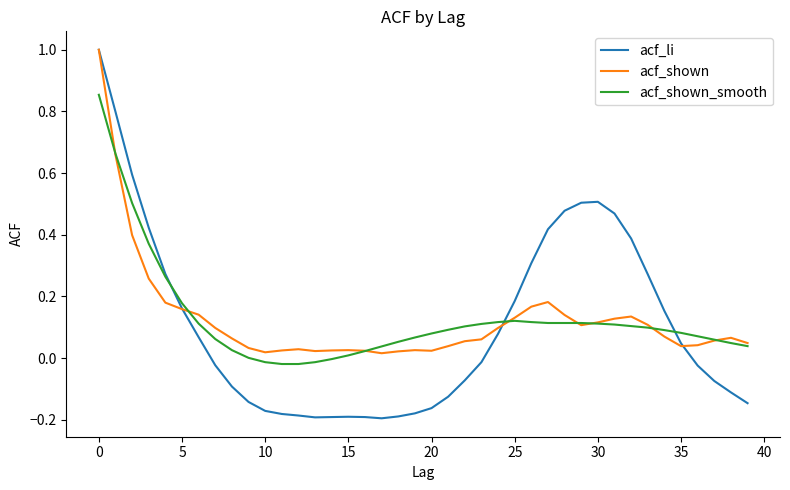

How many values in the acf_li series exceed 0?

19